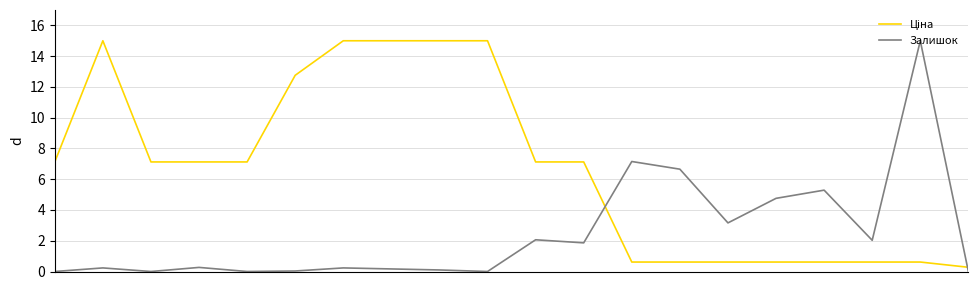

Reading right to left, transcribe all the data shown in this chart.

Ціна: 19=0.3	18=0.6	17=0.6	16=0.6	15=0.6	14=0.6	13=0.6	12=0.6	11=7.1	10=7.1	9=15.0	8=15.0	7=15.0	6=15.0	5=12.8	4=7.1	3=7.1	2=7.1	1=15.0	0=7.1
Залишок: 19=0.0	18=15.0	17=2.0	16=5.3	15=4.8	14=3.2	13=6.7	12=7.2	11=1.9	10=2.1	9=0.0	8=0.1	7=0.2	6=0.2	5=0.0	4=0.0	3=0.3	2=0.0	1=0.2	0=0.0